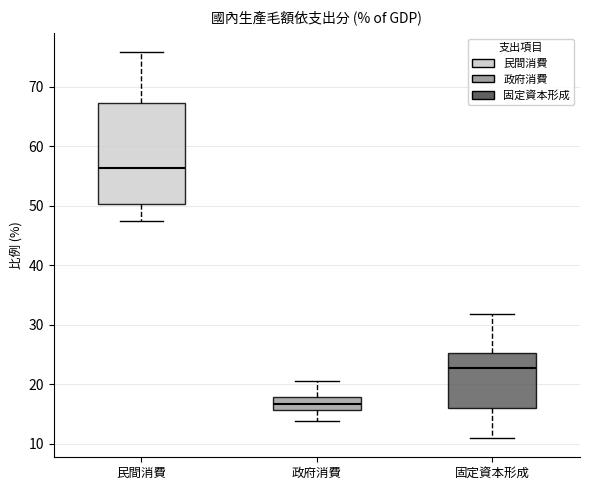

Reading left to right, read every box against the y-axis: the position of its median line, the range the box covers, and the ends of its whiskers. The values are not printed on the chart, so give them approximately, as read against the axis.

民間消費: median 56, box 50 to 67, whiskers 47 to 76
政府消費: median 17, box 16 to 18, whiskers 14 to 21
固定資本形成: median 23, box 16 to 25, whiskers 11 to 32